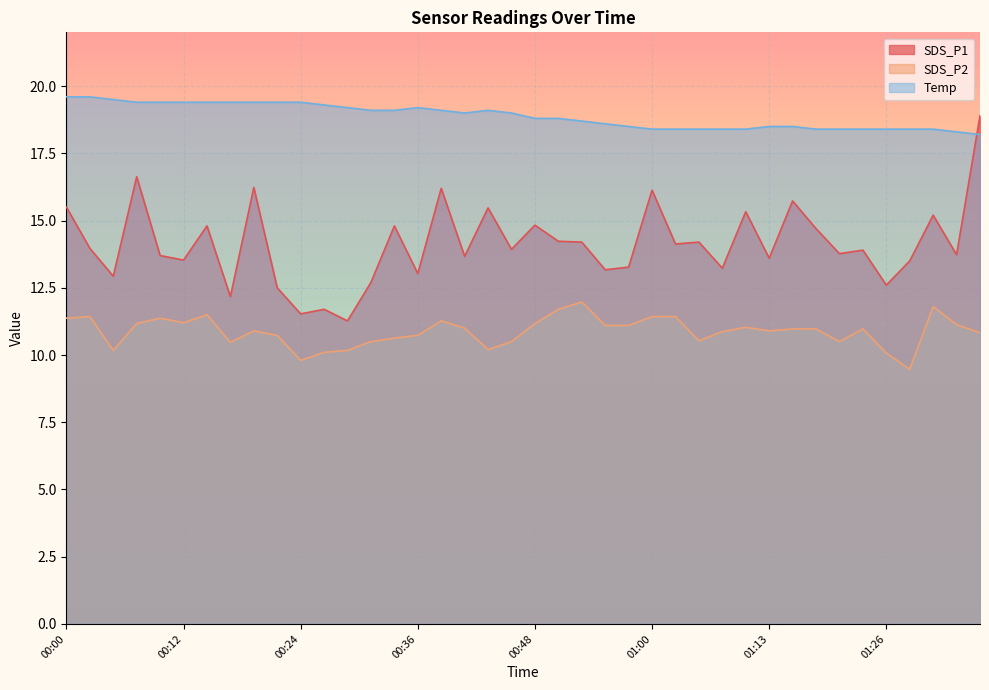

At 00:26, list the series in order from largest to smallest.

Temp, SDS_P1, SDS_P2